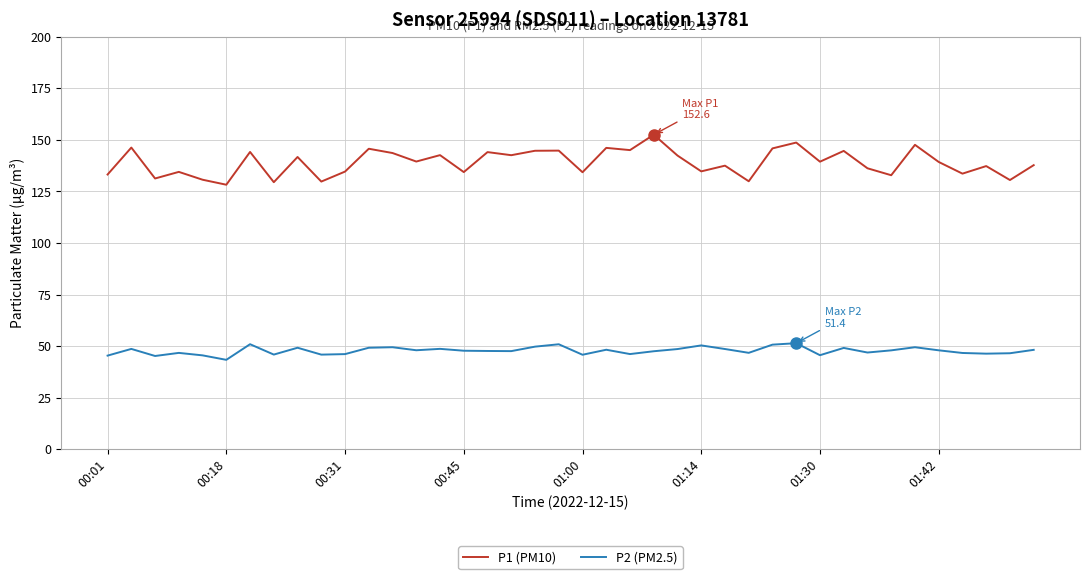

True or false: P1 (PM10) and P2 (PM2.5) cross at least once.

False